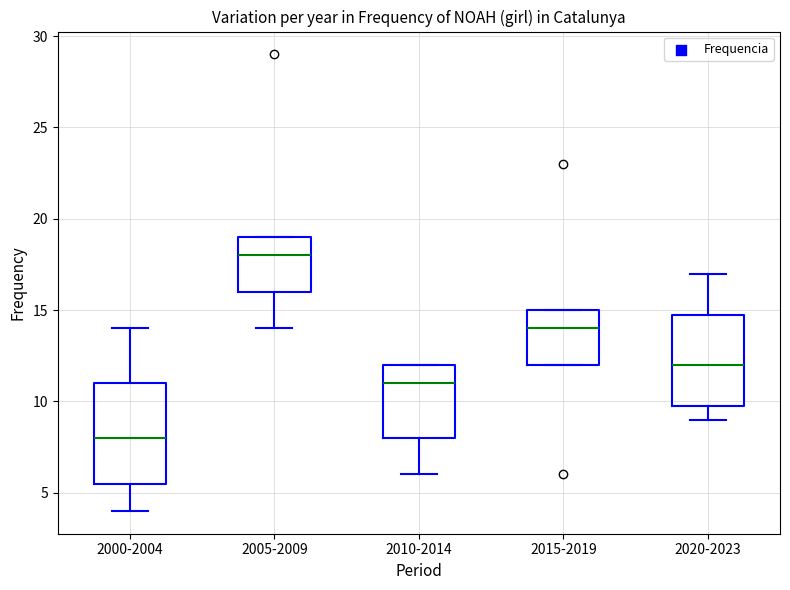

Which box's median line is the lowest?

2000-2004